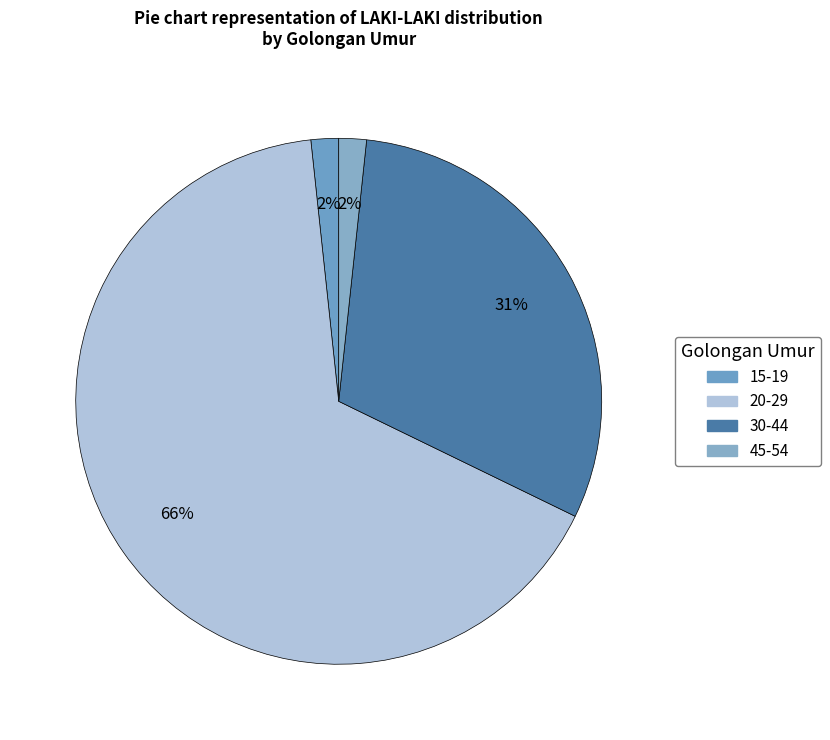

How many segments does this pie chart have?

4